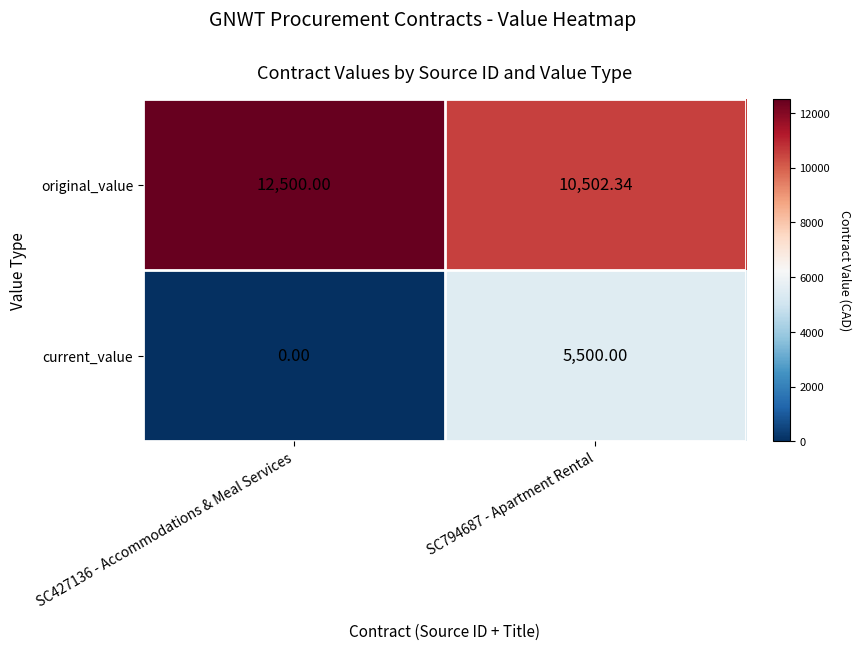

Rank the series by their maximum value, from lowest to highest.

current_value, original_value